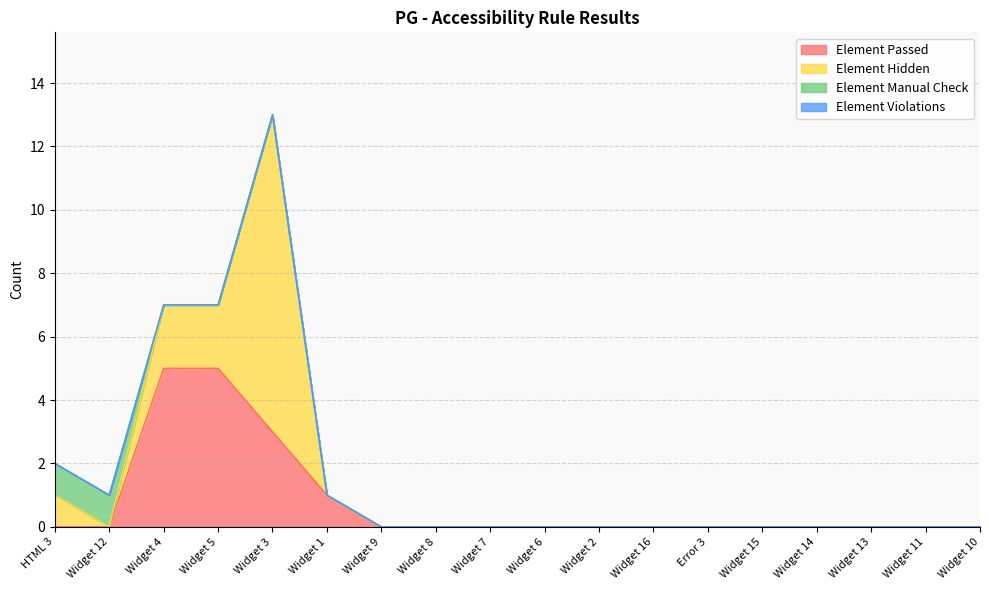

List the series in order of their peak value, highest first.

Element Hidden, Element Passed, Element Manual Check, Element Violations